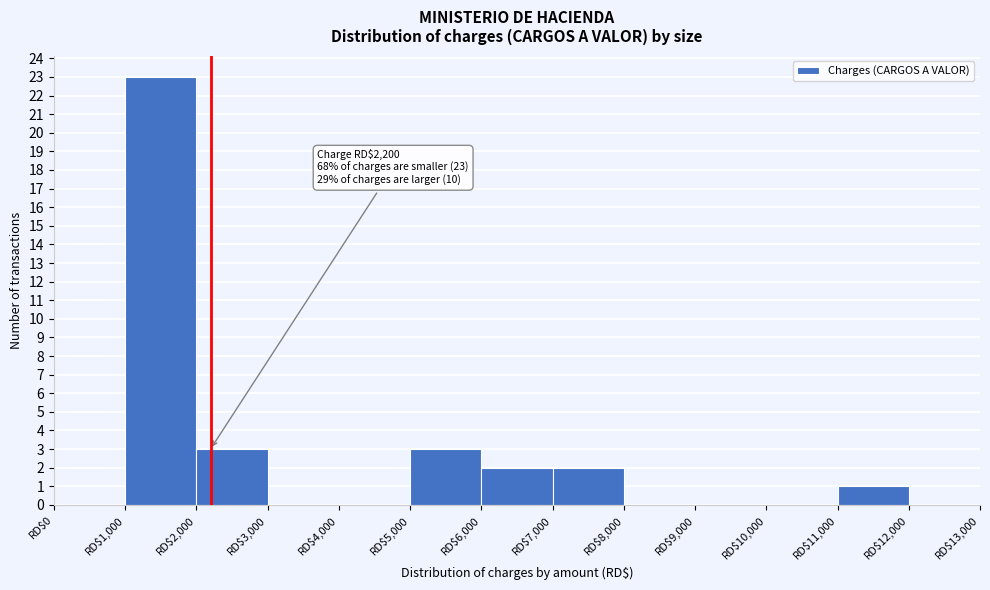

Over which range of the x-axis is the bar tallest?

1000 to 2000